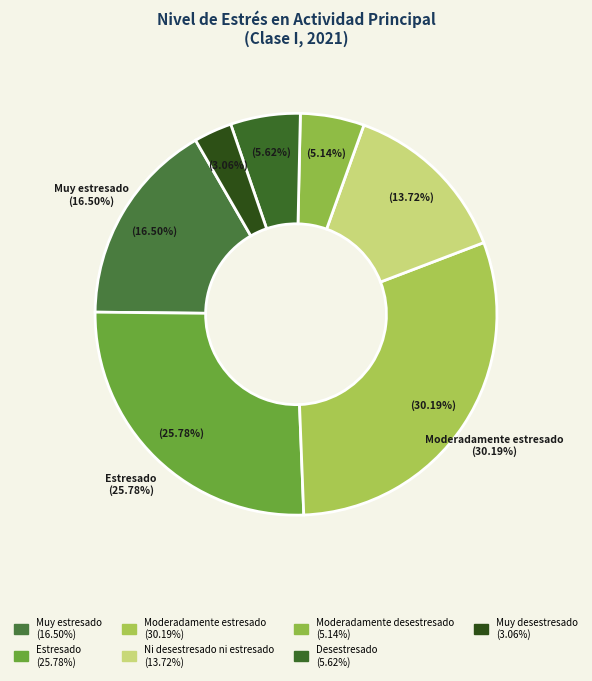

Does Muy estresado account for over 50% of the chart?

No